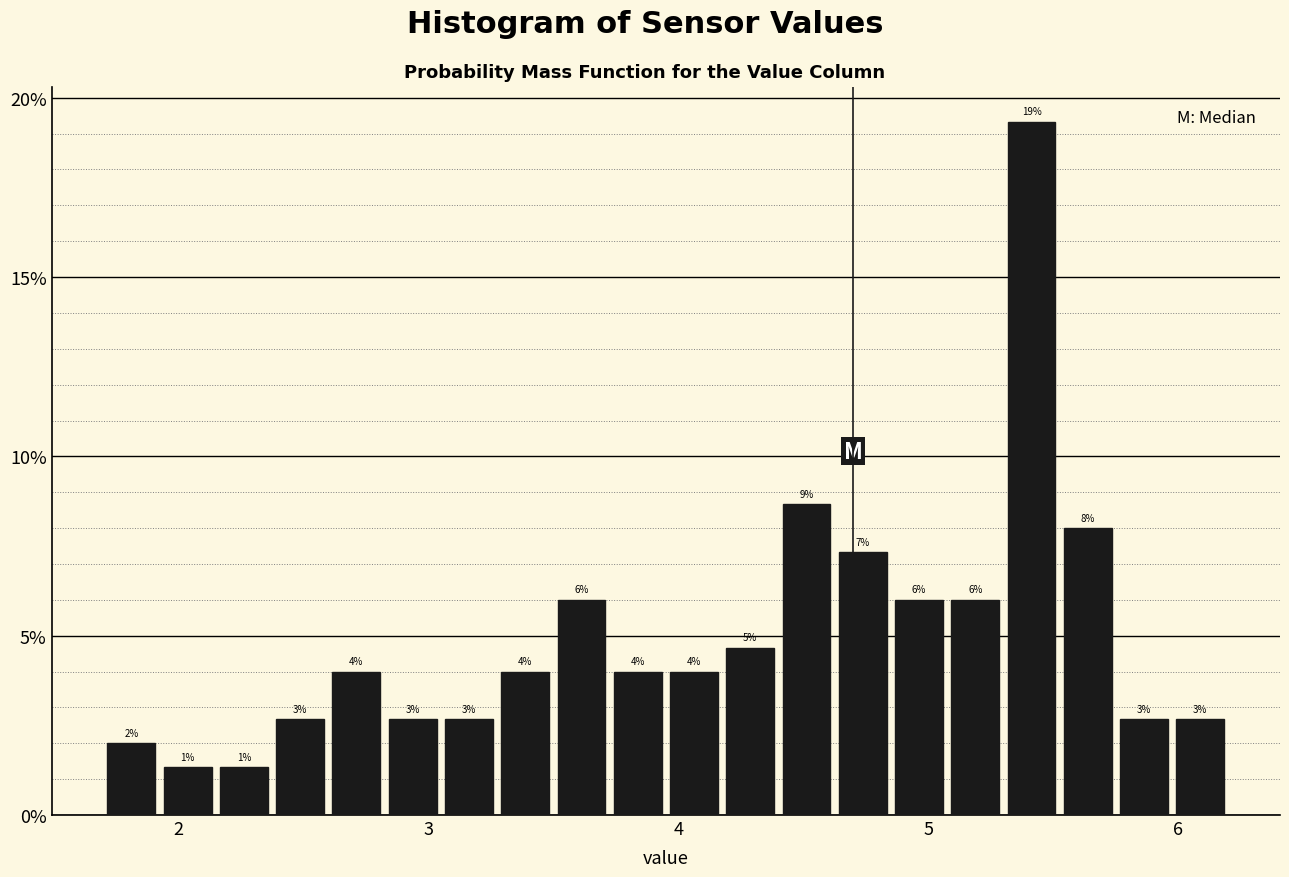

Around what value on the x-axis is the tallest bar? Give the approximate position of its centre, as read against the axis.

5.4